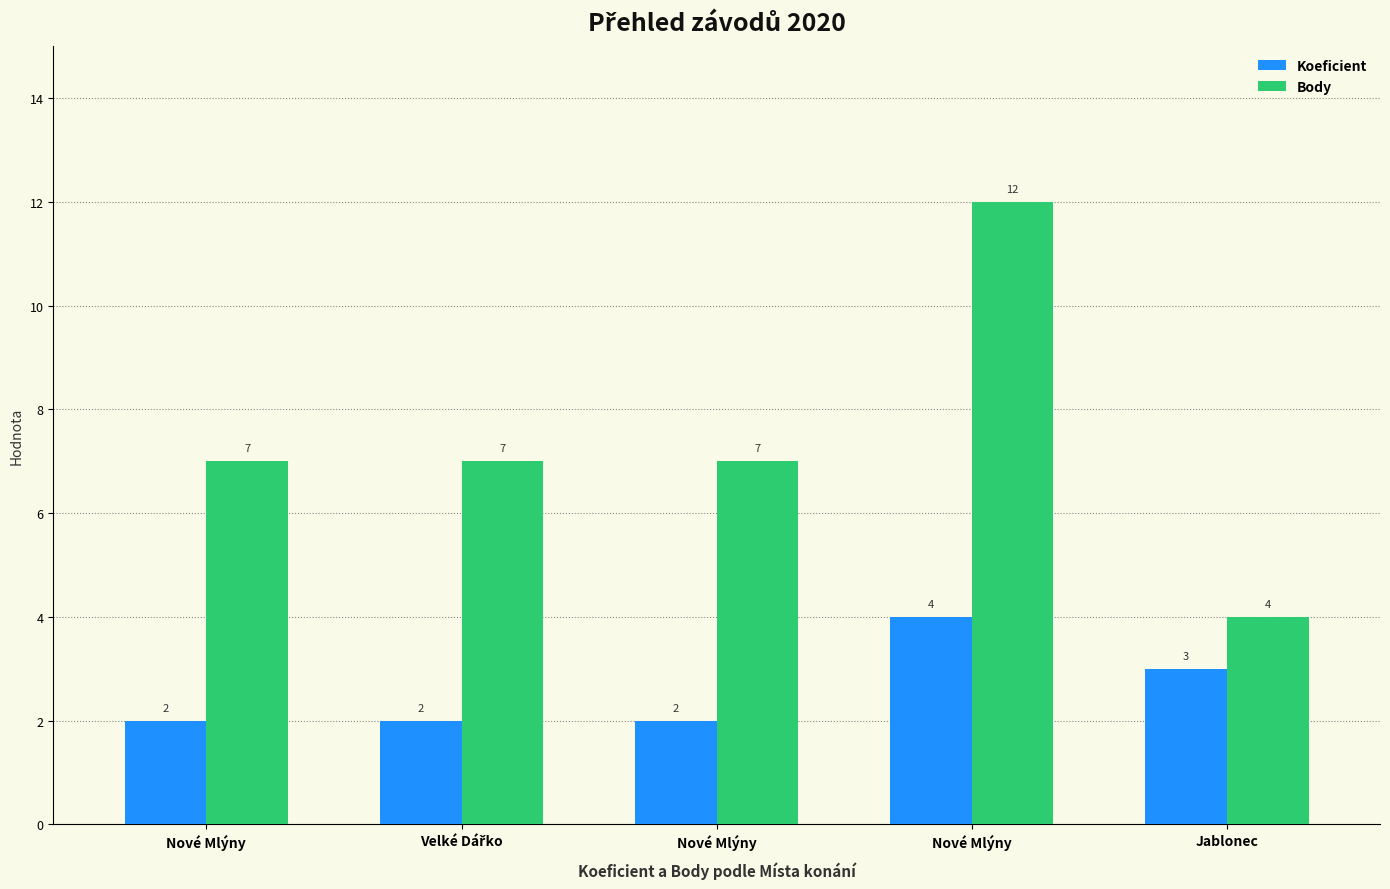

What are all the series names shown in the legend?

Koeficient, Body